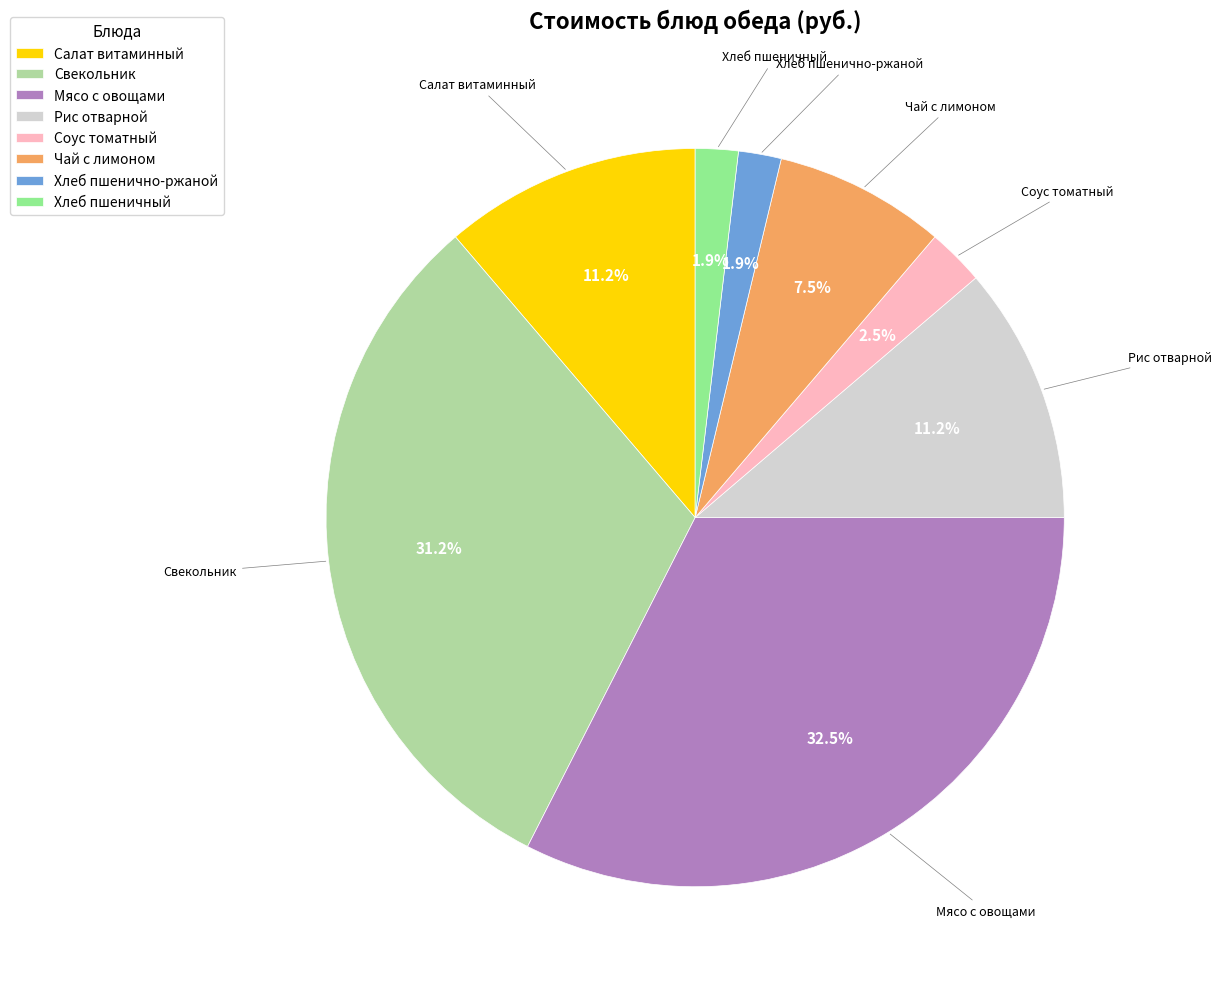

Does any single category account for the majority?

No